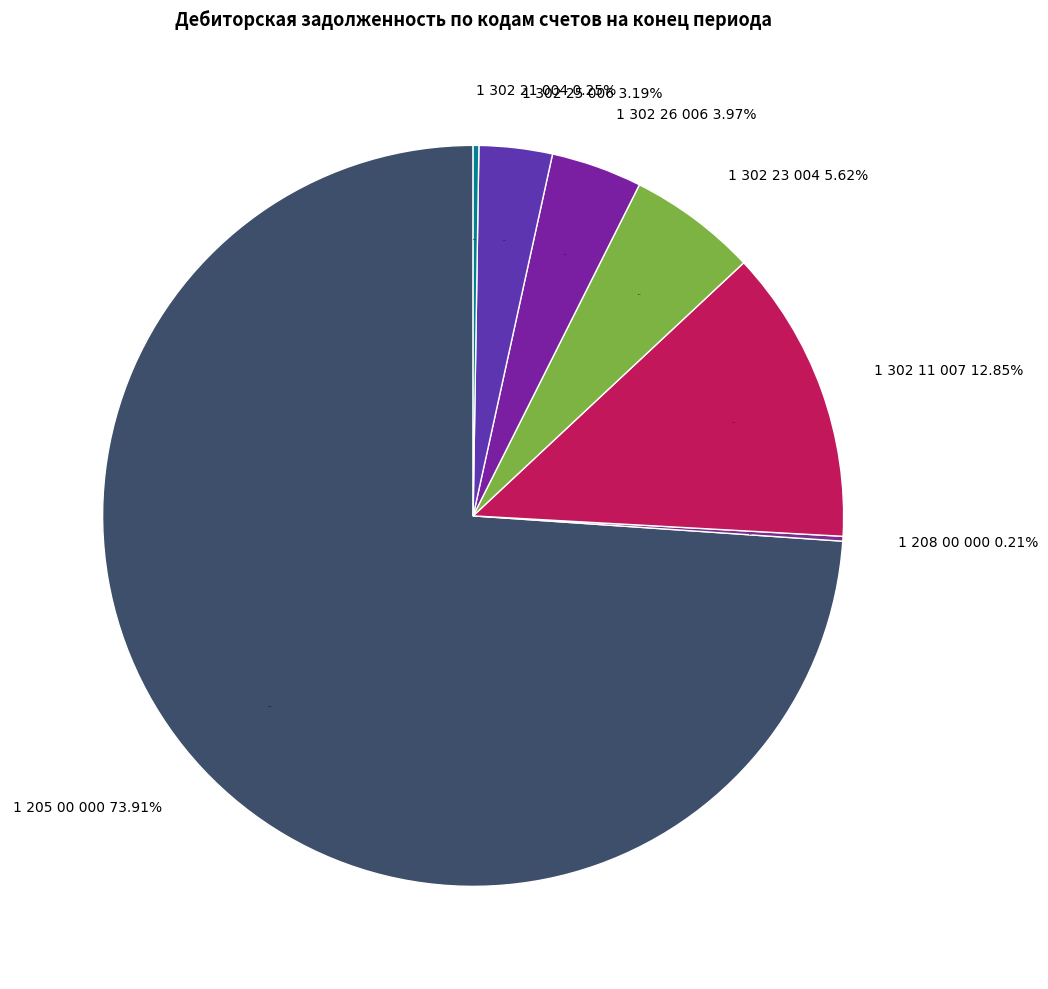

How many slices are in this pie chart?

7